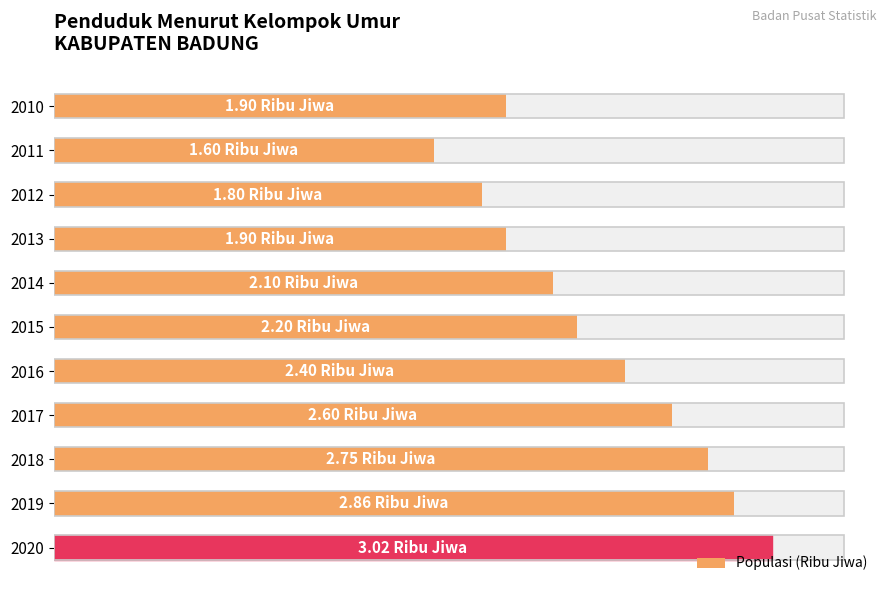

Are the bars grouped side by side (vs. stacked)?

No